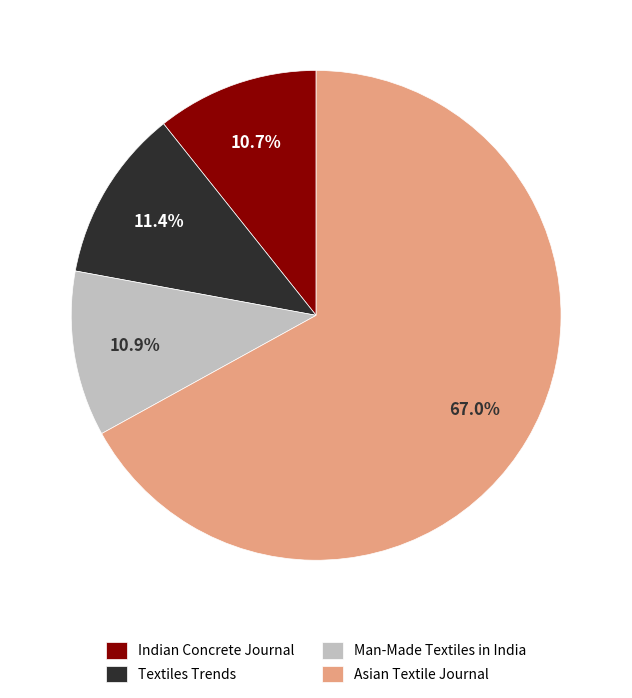

Is the sum of Asian Textile Journal and Man-Made Textiles in India greater than half?

Yes